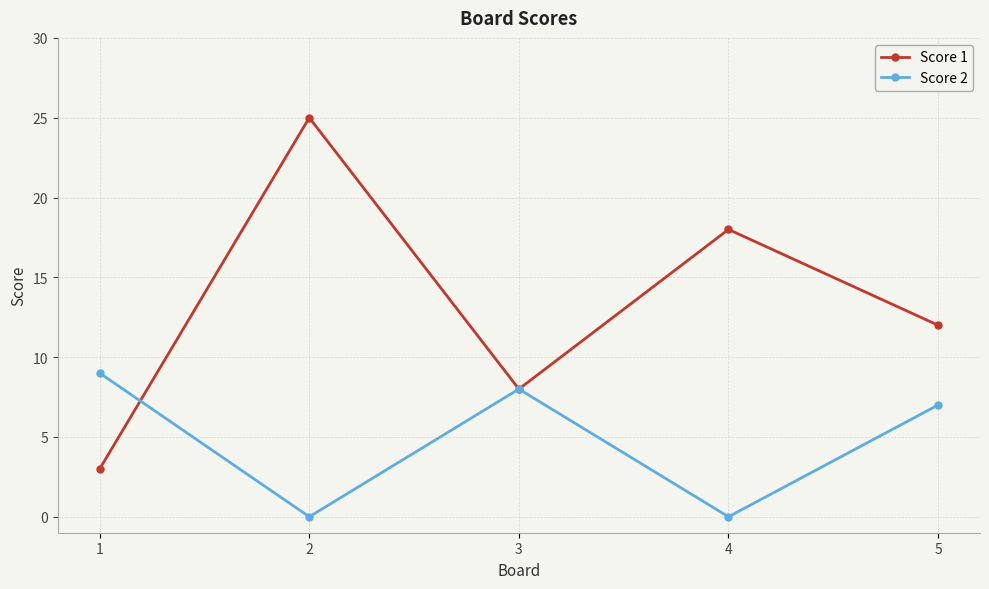

Between which two adjacent categories do Score 2 and Score 1 first intersect?

1 and 2